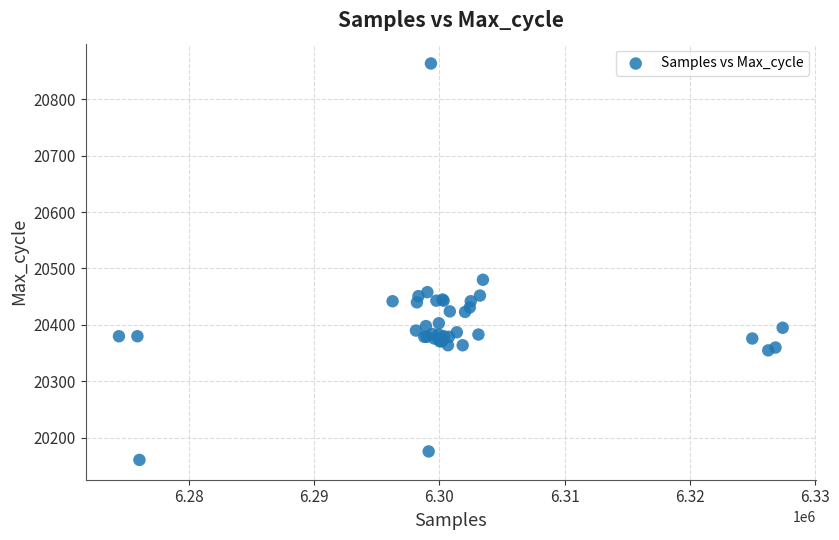

What Y value in the scatter plot is closest to 20512?

20480